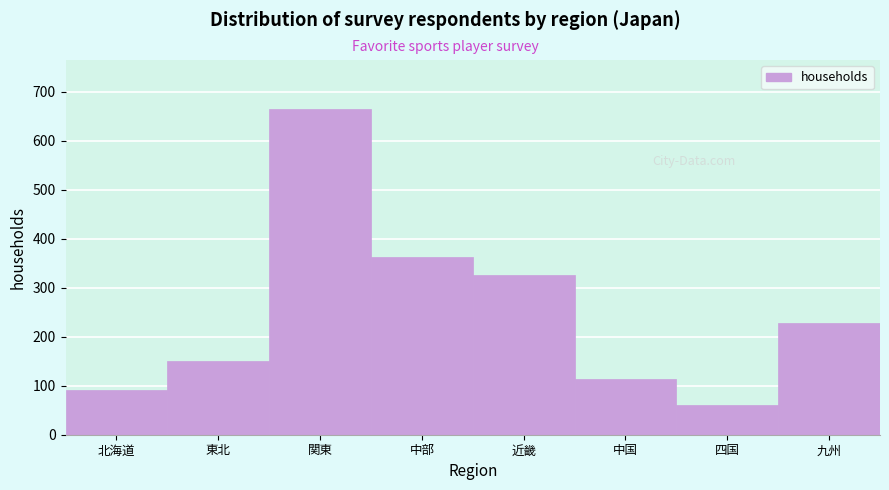

Reading left to right, list all the values displayed in this chart.

92	151	665	363	326	114	60	229